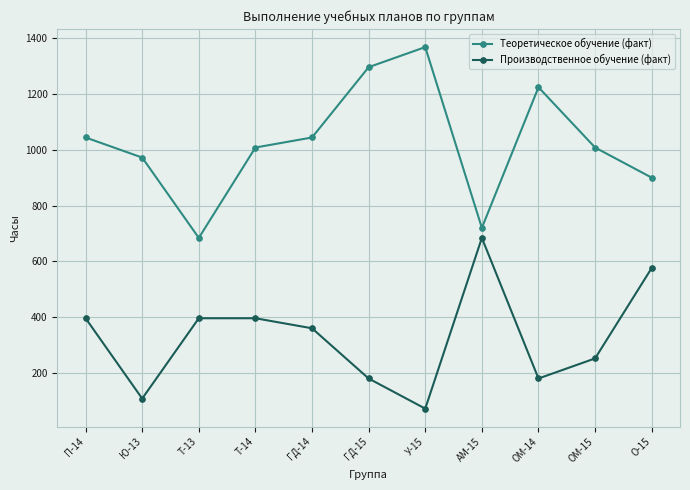

List the series in order of their overall mean, lowest first.

Производственное обучение (факт), Теоретическое обучение (факт)